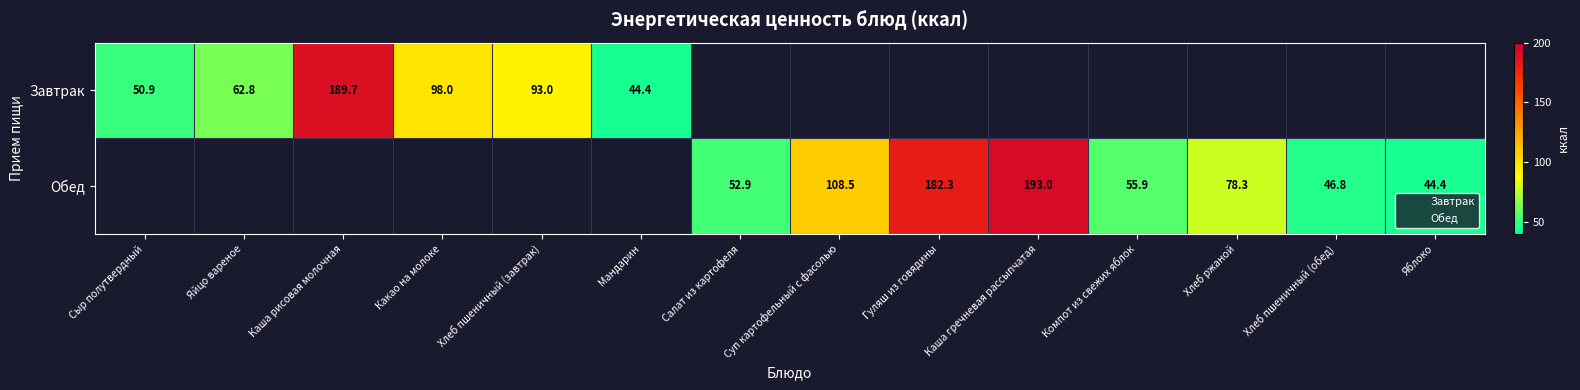

What is the spread (max minus min) of values at Хлеб пшеничный (обед)?

46.8